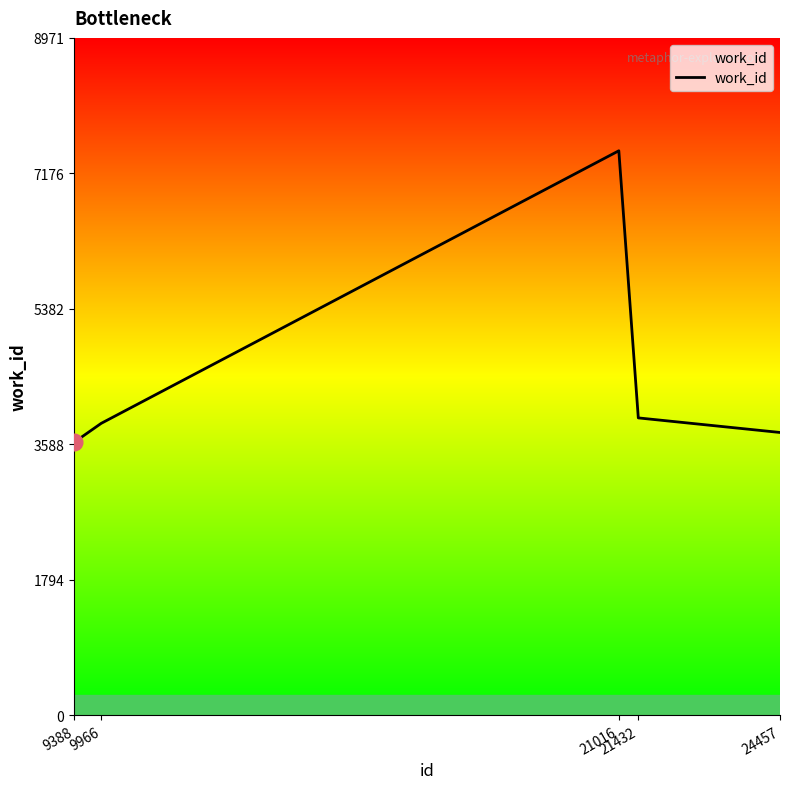

Is it true that the value at 24457 is 5520?

False